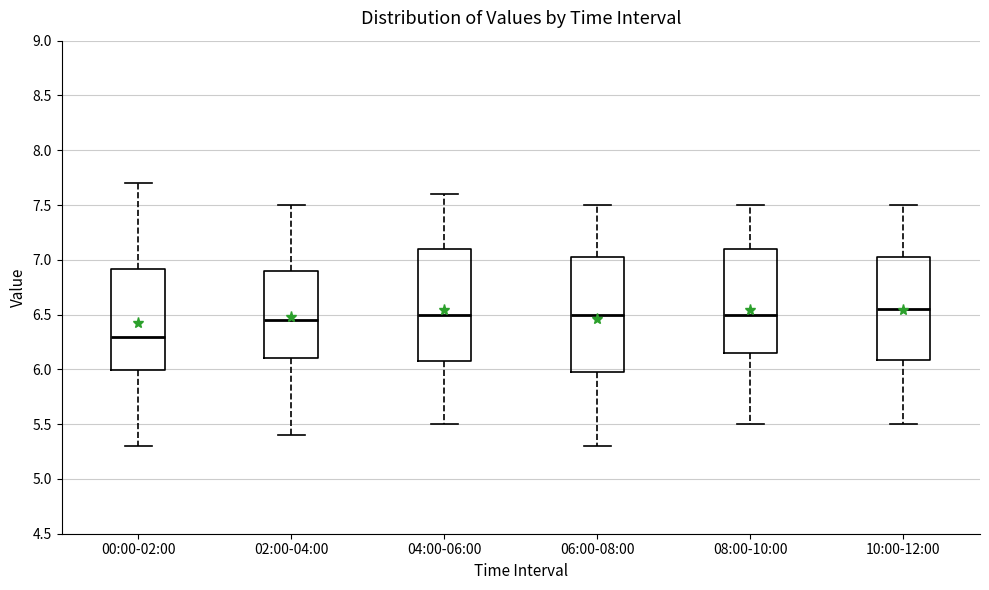

Where does the upper whisker of the box for 08:00-10:00 end on the y-axis? The values are not printed on the chart, so give them approximately, as read against the axis.

7.50